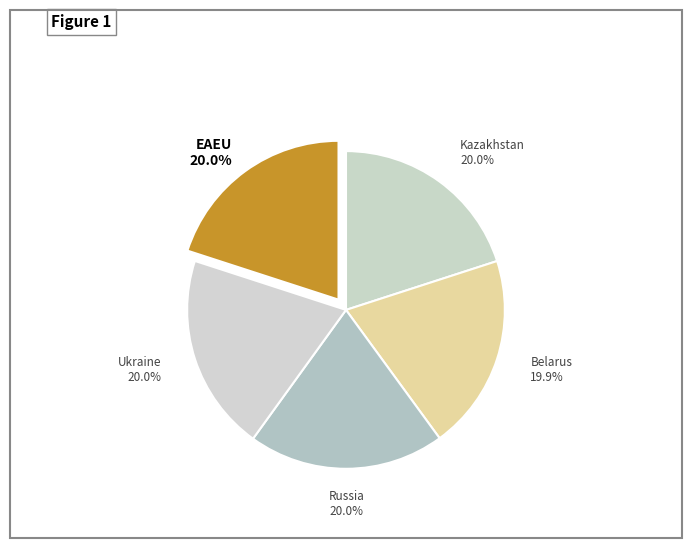

The Belarus slice represents 20% of the pie. True or false?

True